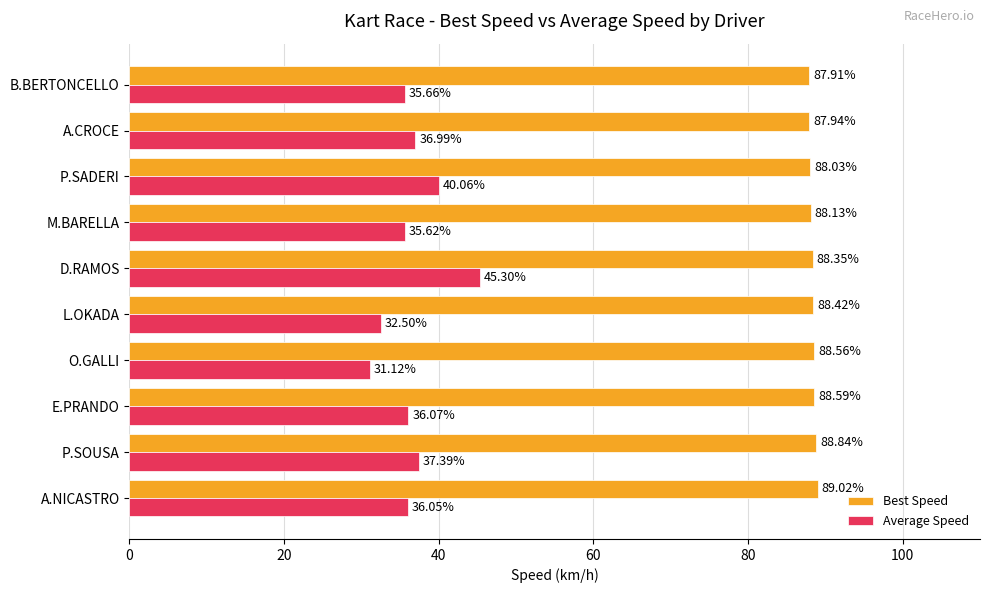

Rank the categories by Average Speed value from lowest to highest.

O.GALLI, L.OKADA, M.BARELLA, B.BERTONCELLO, A.NICASTRO, E.PRANDO, A.CROCE, P.SOUSA, P.SADERI, D.RAMOS